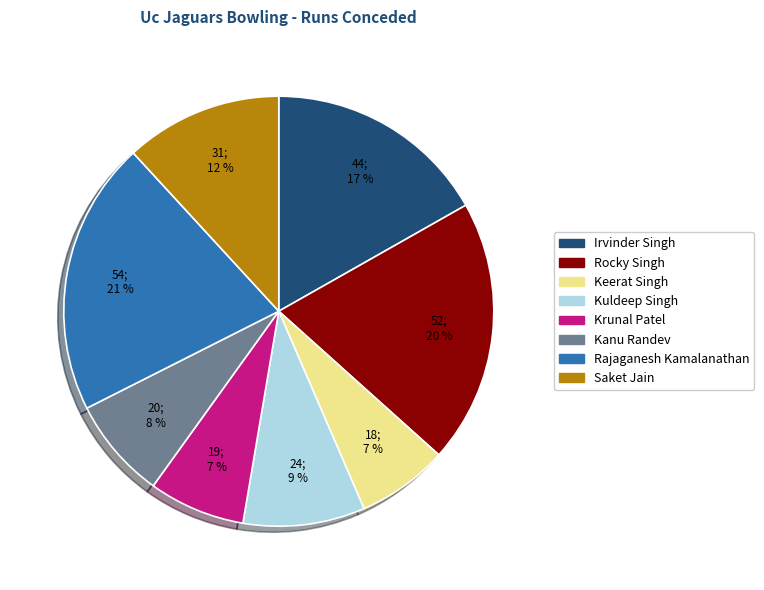

Between Rocky Singh and Rajaganesh Kamalanathan, which is larger?

Rajaganesh Kamalanathan